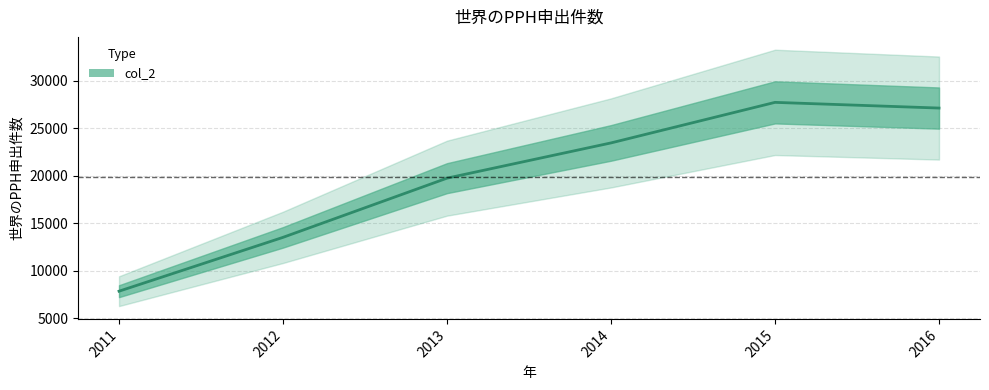

Count the number of values greater than 23465.

2